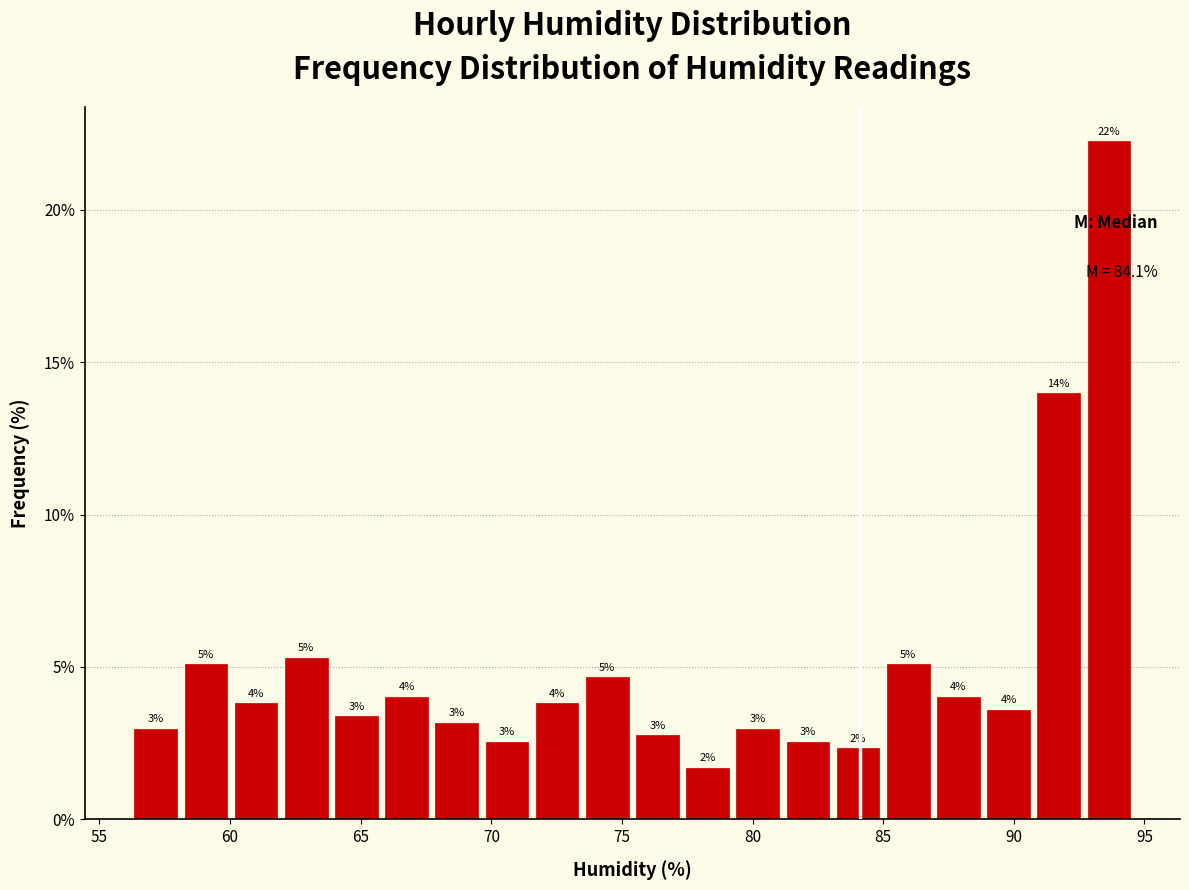

Read against the x-axis, roughly where is the centre of the tallest bar?

93.5